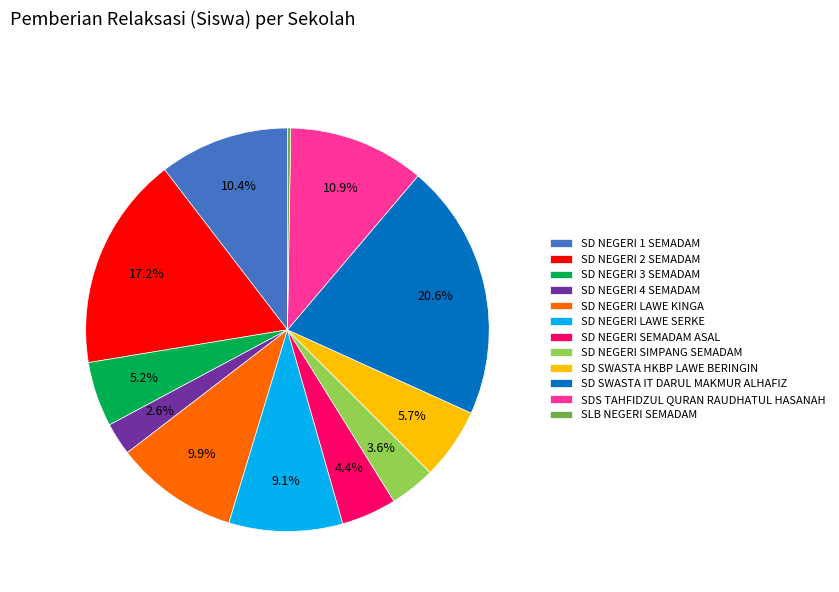

To the nearest percent, what portion does SD NEGERI SIMPANG SEMADAM represent?

4%